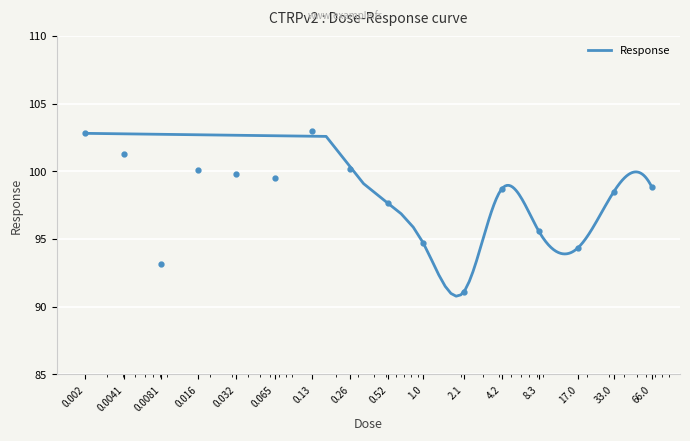

How many data points are above 98?

10